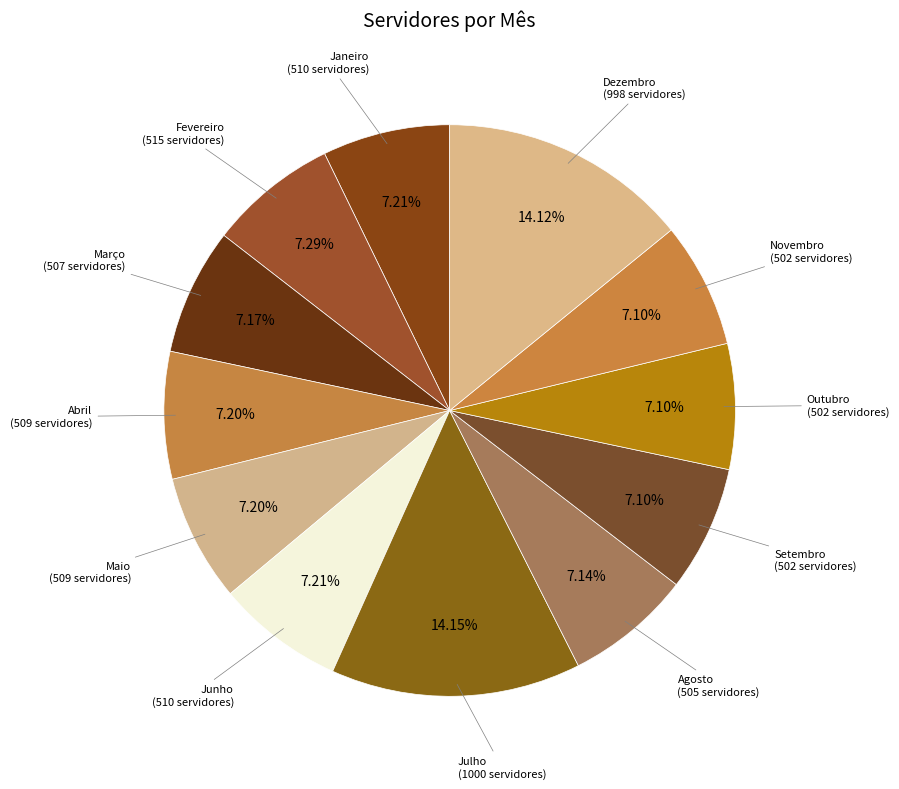

How many slices are in this pie chart?

12